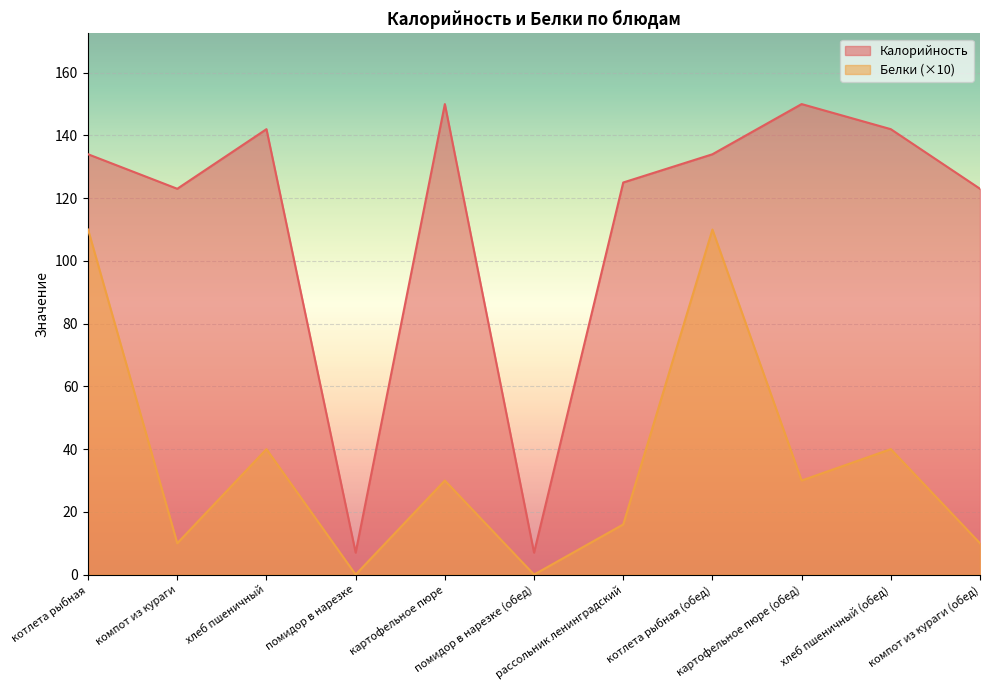

True or false: Калорийность has a value of 187 at рассольник ленинградский.

False